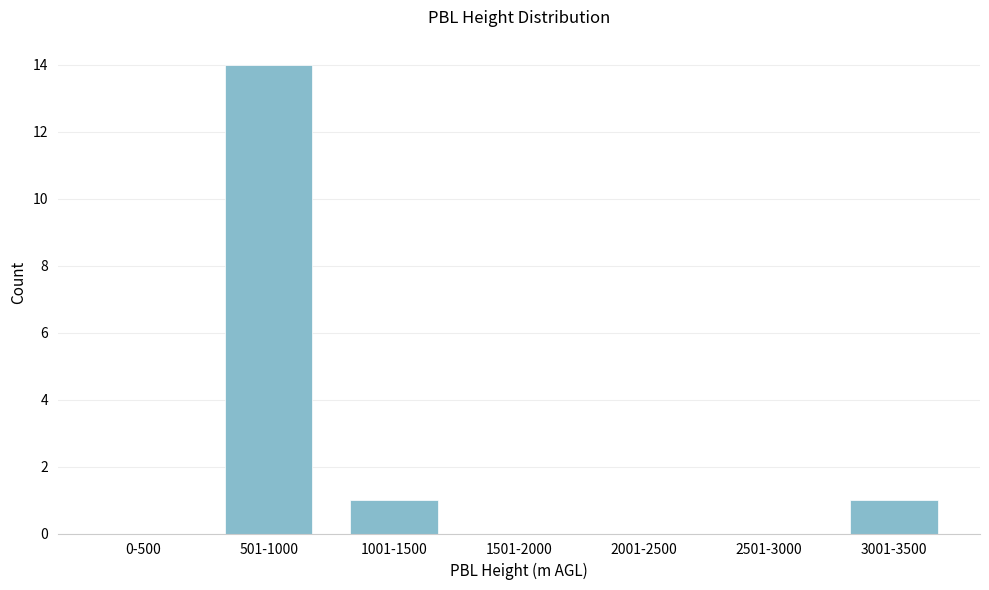

Reading left to right, extract all data points from this chart.

0-500=0	501-1000=14	1001-1500=1	1501-2000=0	2001-2500=0	2501-3000=0	3001-3500=1